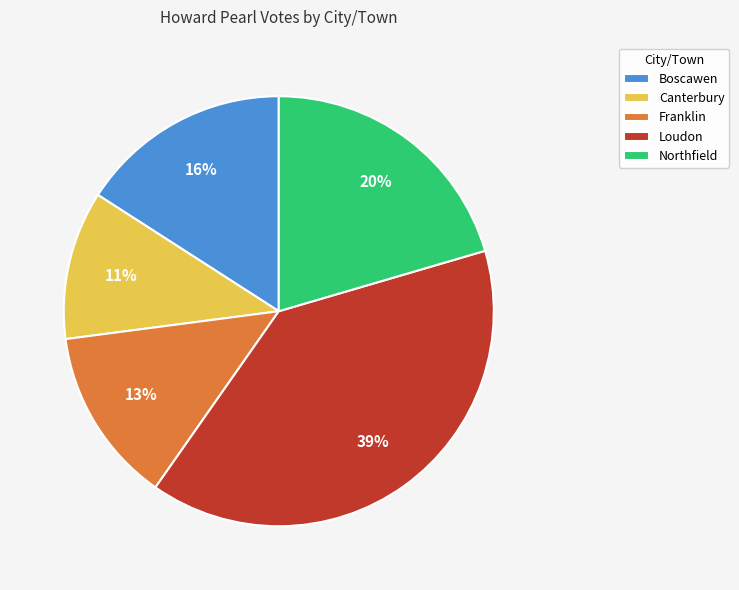

Rank the categories by value from lowest to highest.

Canterbury, Franklin, Boscawen, Northfield, Loudon